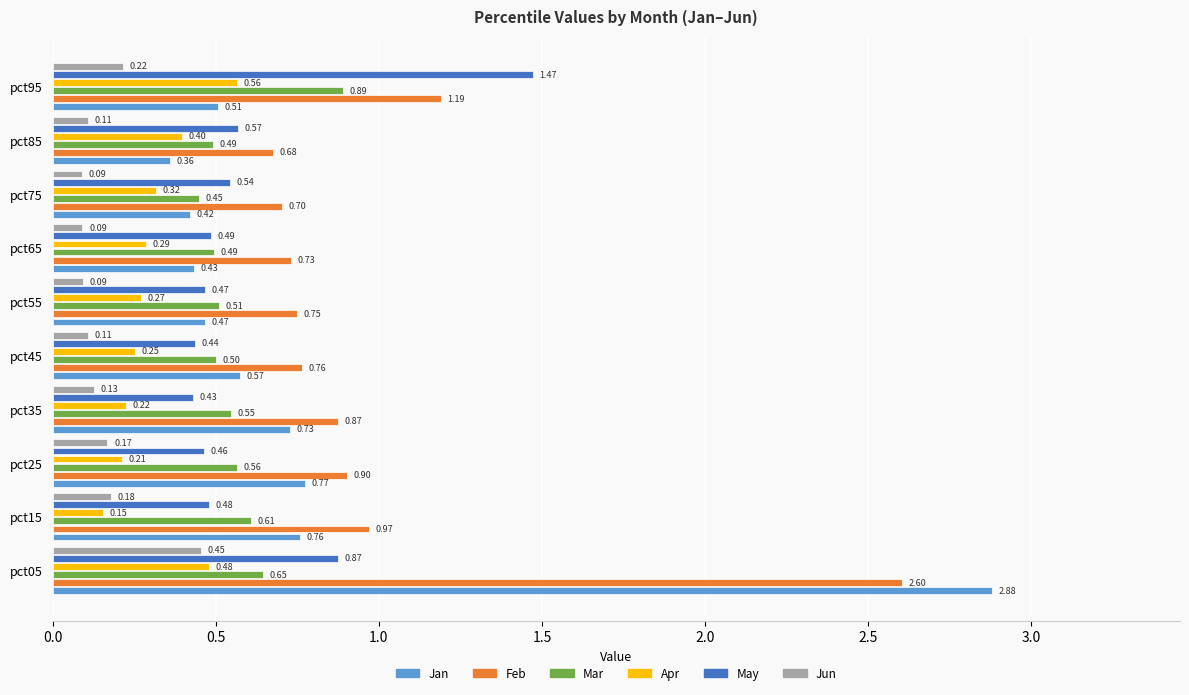

List the labels in order of Feb value, largest first.

pct05, pct95, pct15, pct25, pct35, pct45, pct55, pct65, pct75, pct85